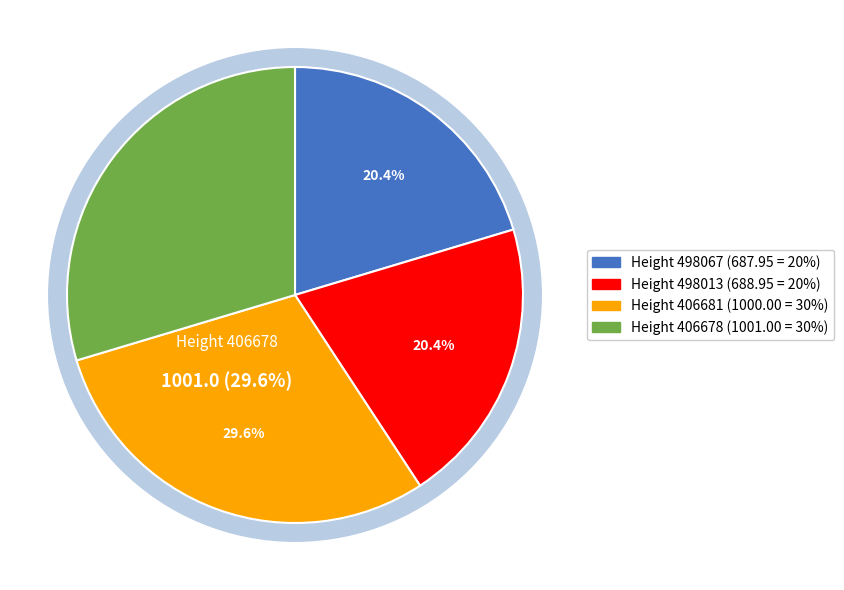

What is the ratio of the value at 498067 to the value at 406681?

0.7